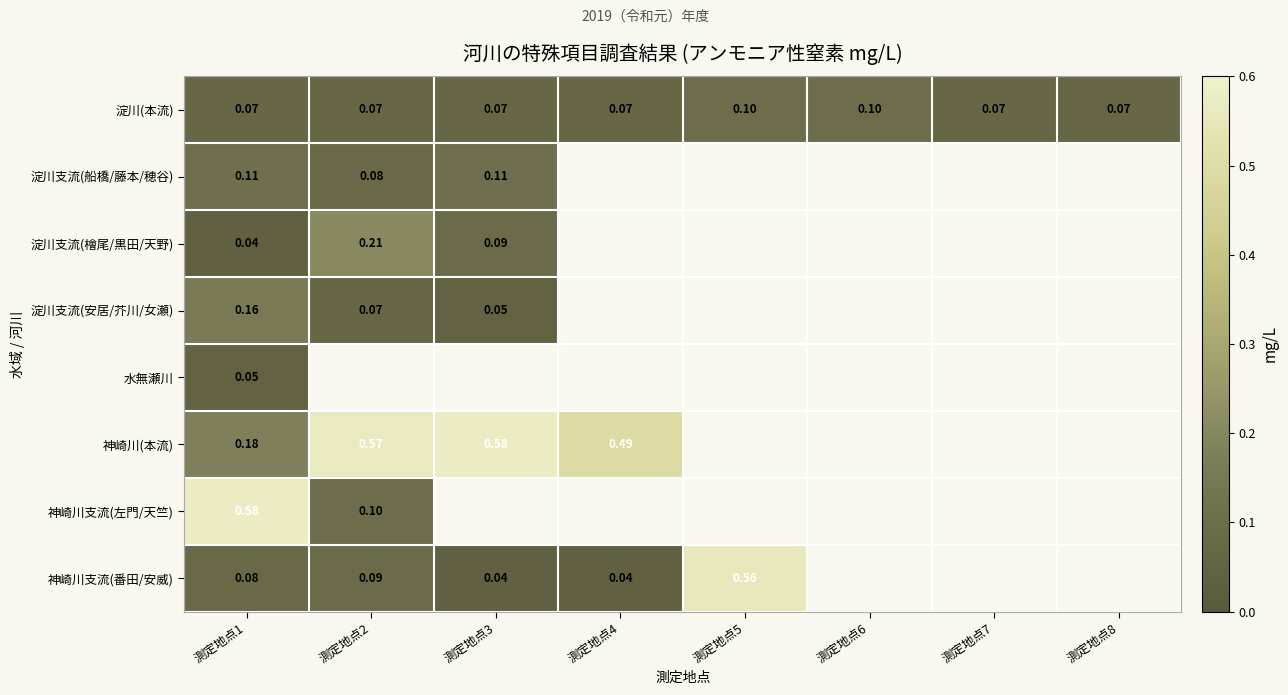

At which label does 淀川支流(檜尾/黒田/天野) reach its peak?

測定地点2